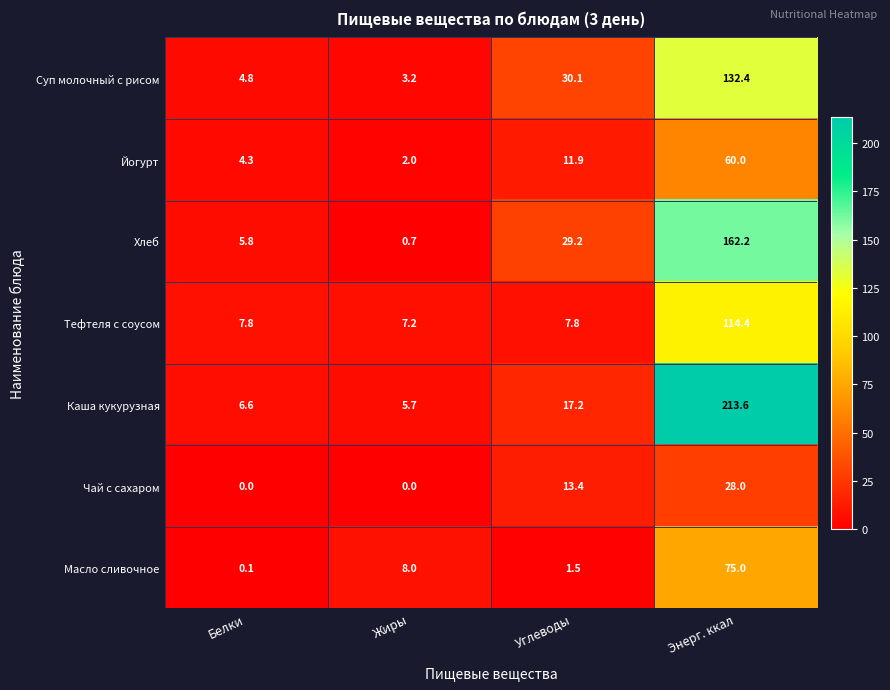

At which category is the sum across all series the highest?

Энерг. ккал